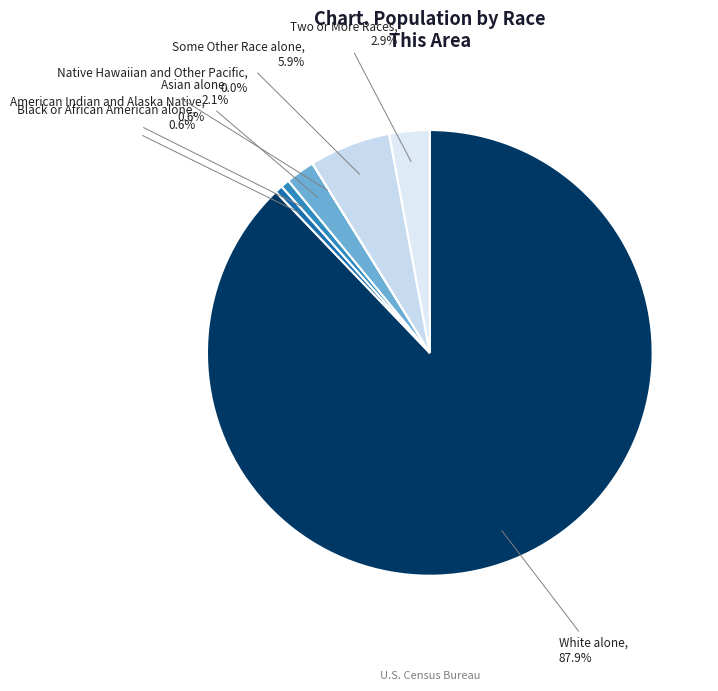

To the nearest percent, what is the average slice percentage?

14%